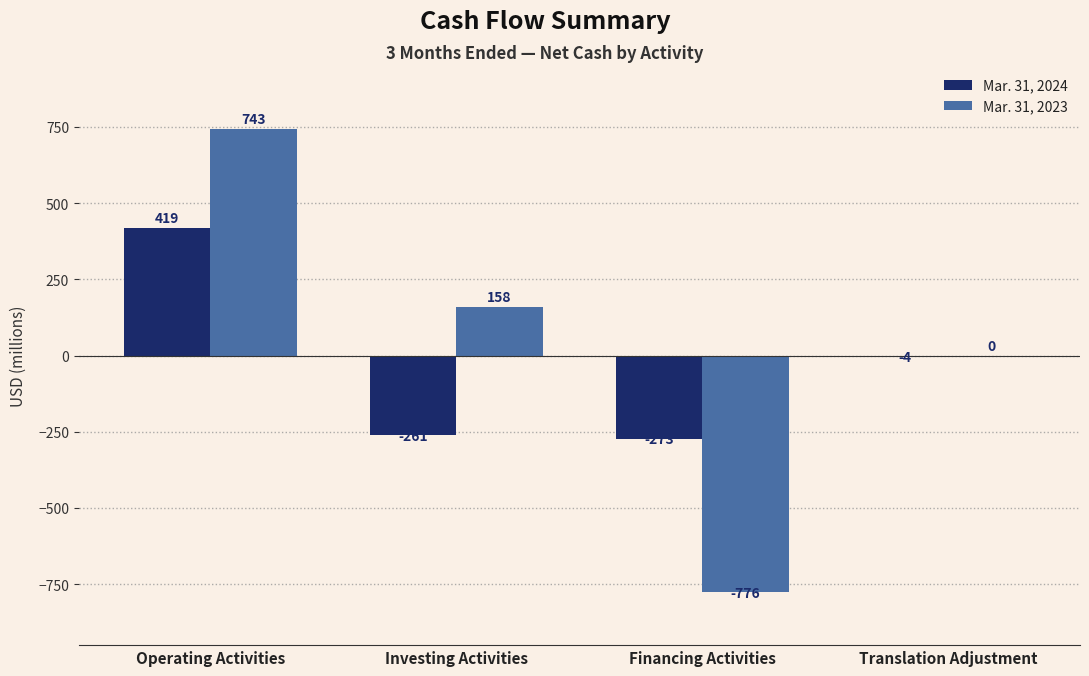

What is the sum of all Mar. 31, 2023 values?

125